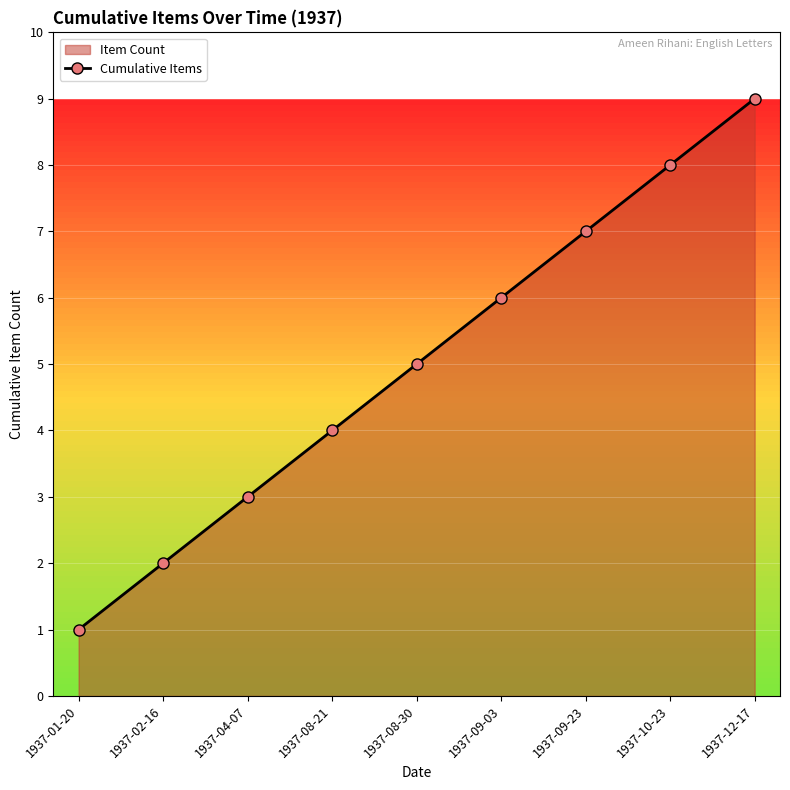

Count the number of values greater than 5.

4